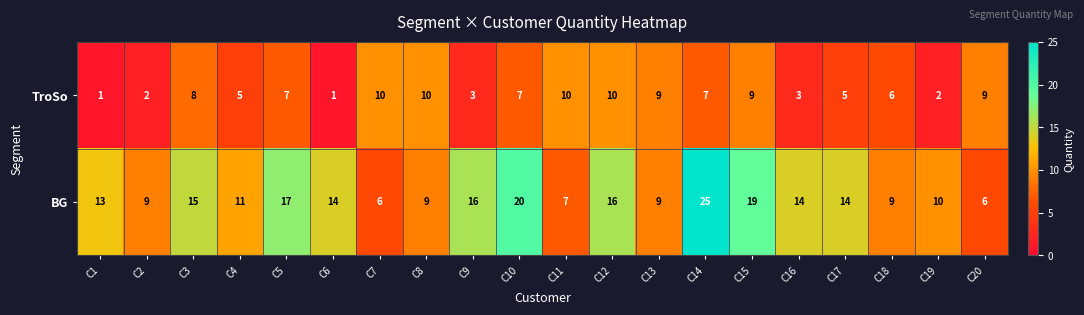

How many TroSo values are between 3 and 9?

12